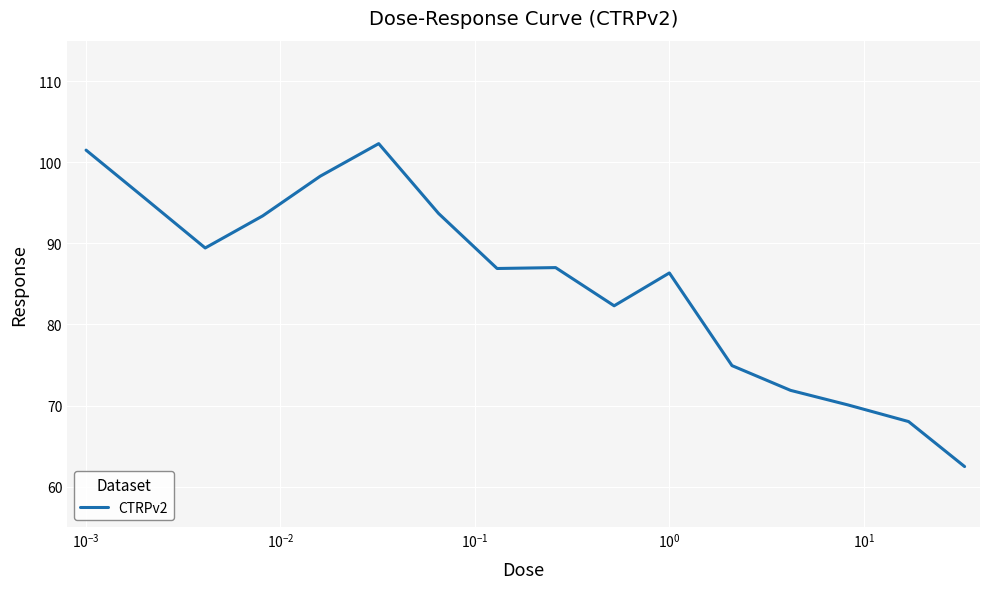

What is the minimum value shown in the chart?

62.5